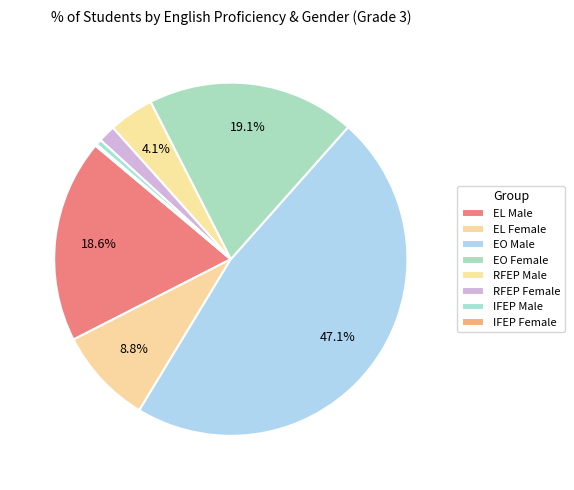

Rank the categories by value from lowest to highest.

IFEP Female, IFEP Male, RFEP Female, RFEP Male, EL Female, EL Male, EO Female, EO Male